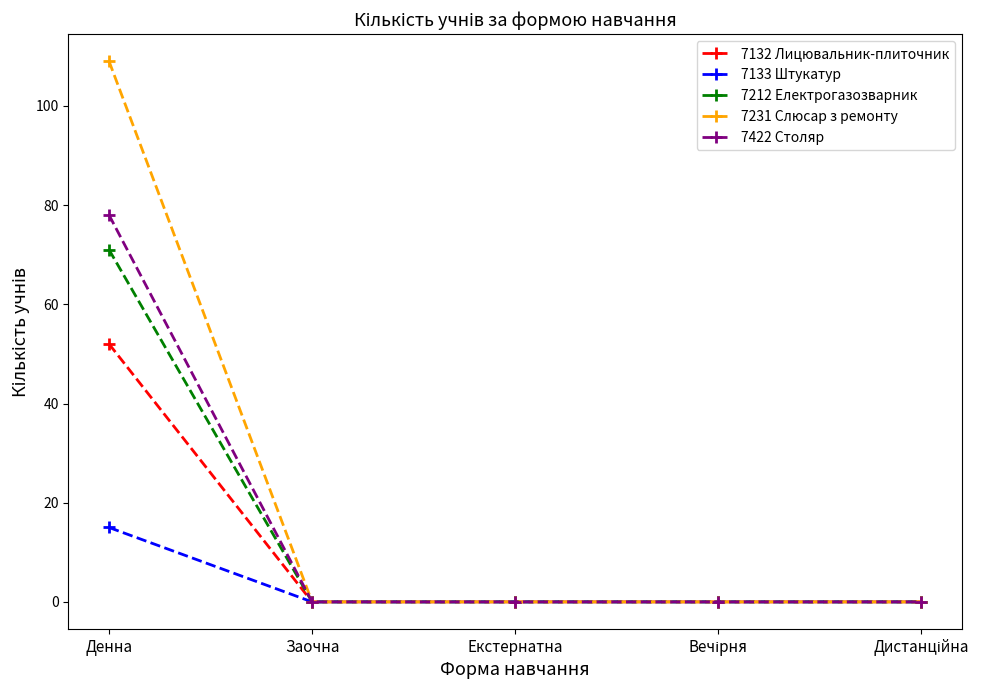

Which series has the widest spread of values?

7231 Слюсар з ремонту